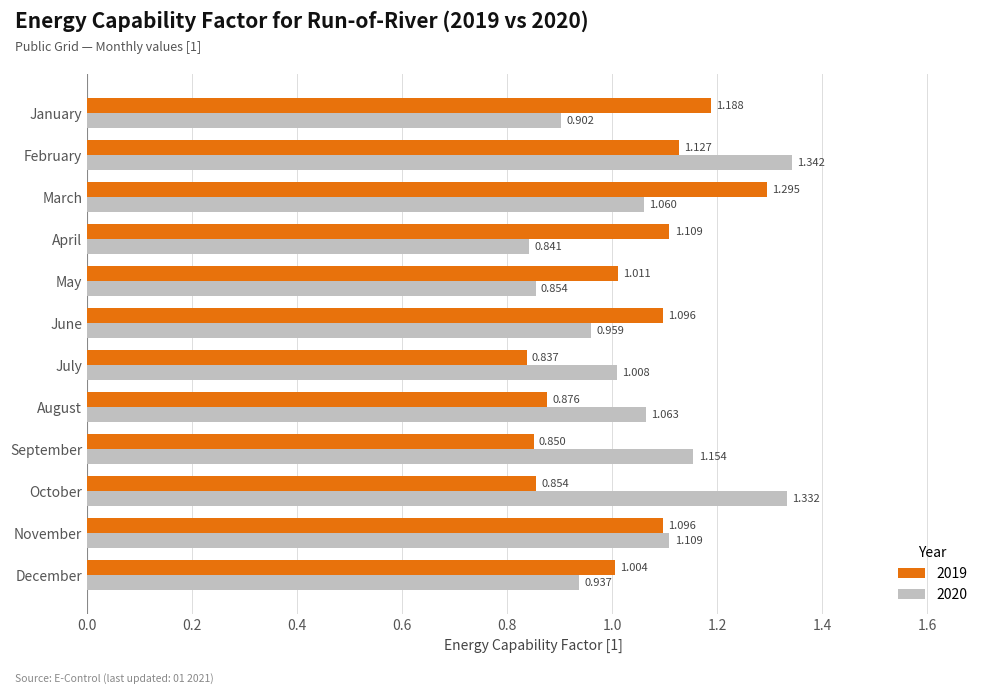

Which series has the widest spread of values?

2020